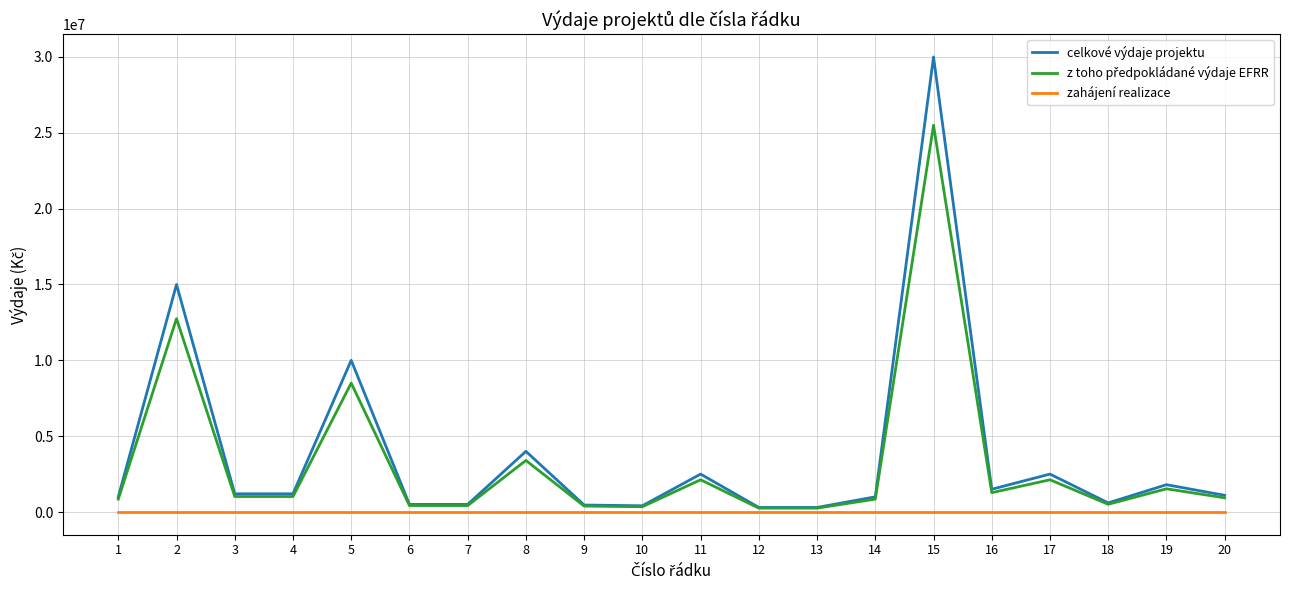

What is the difference between the highest and lowest values at 3?

1197976